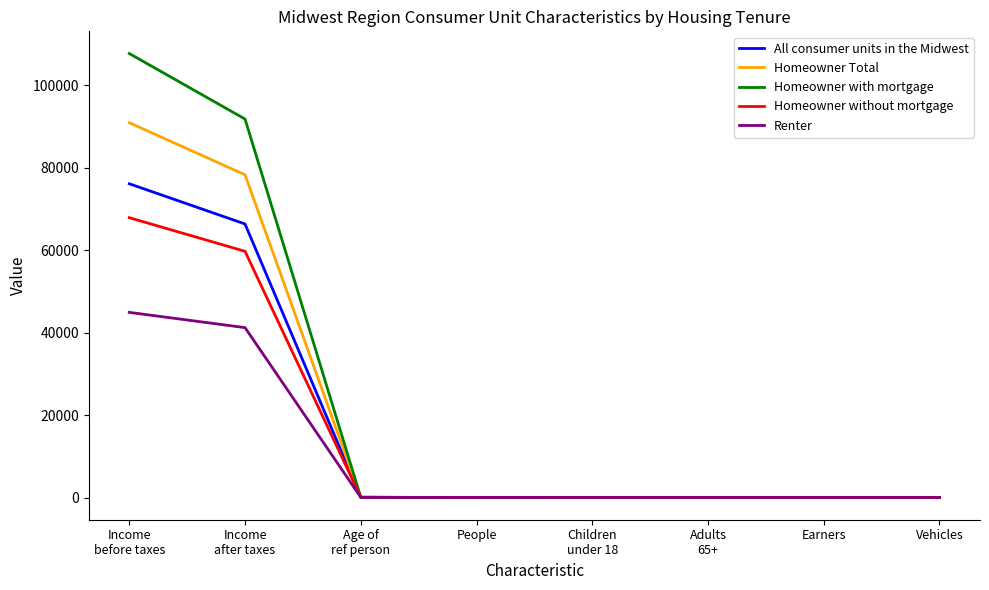

After their last crossing, which series has the higher values: All consumer units in the Midwest or Homeowner without mortgage?

Homeowner without mortgage